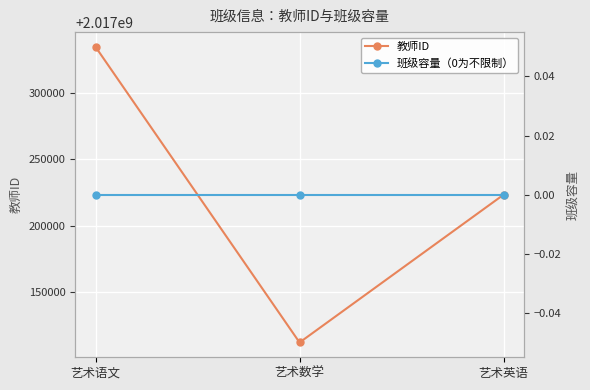

Where is 教师ID nearest to the value 2017223344?

艺术英语